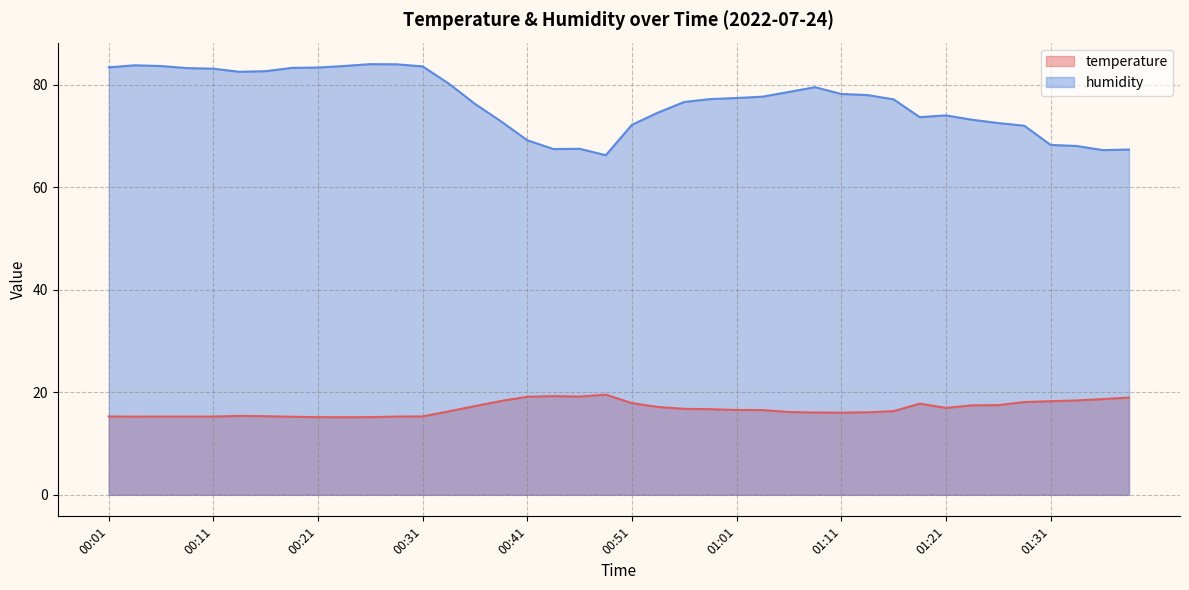

What is the difference between the highest and lowest values at 01:18?

55.9